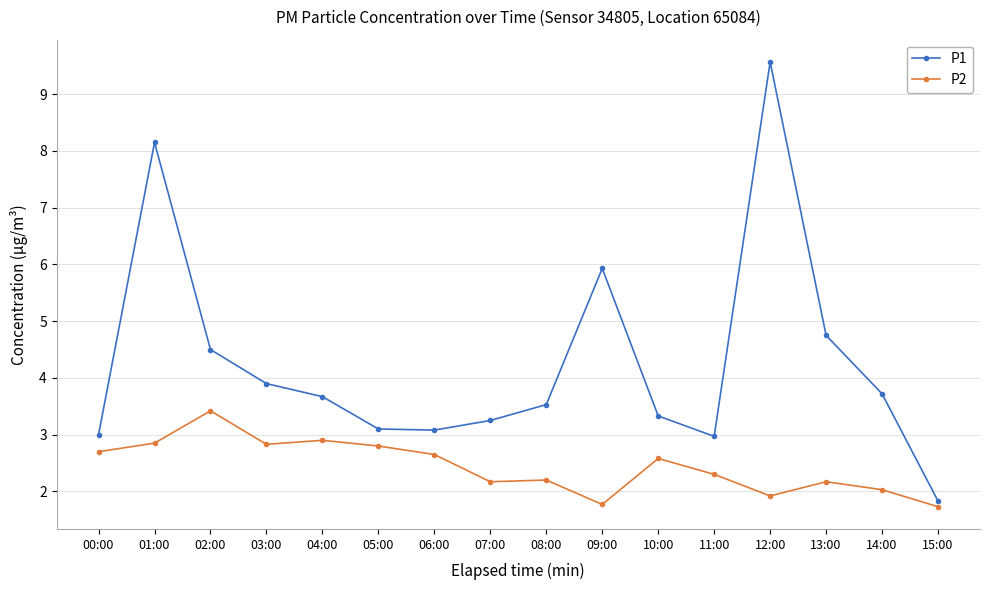

How many lines are shown in the chart?

2